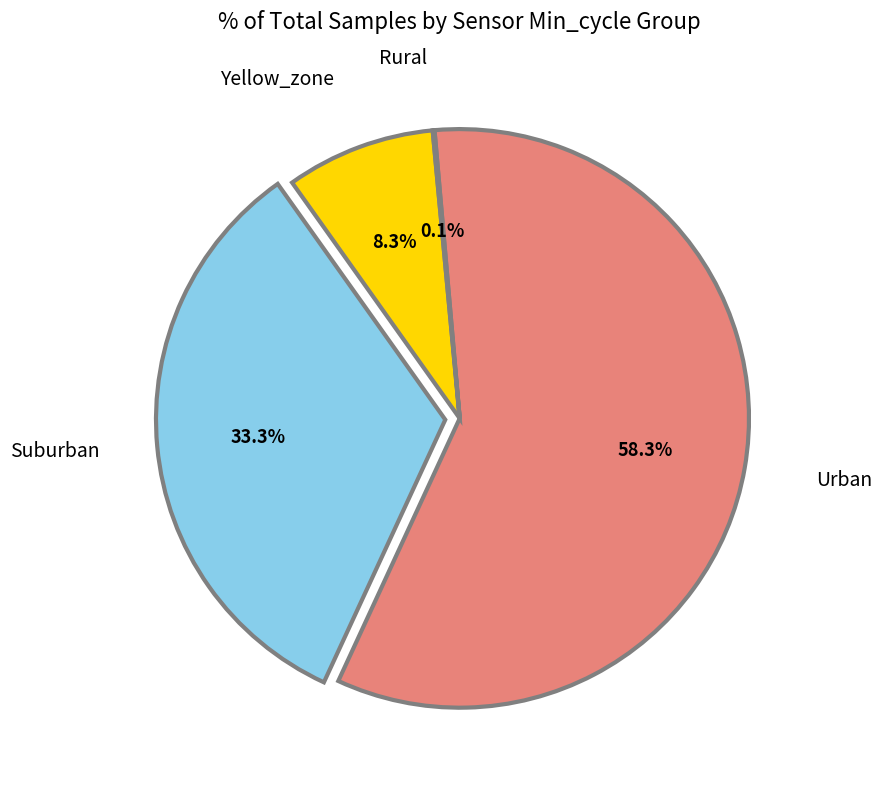

What portion of the pie excludes Suburban?

66.7%